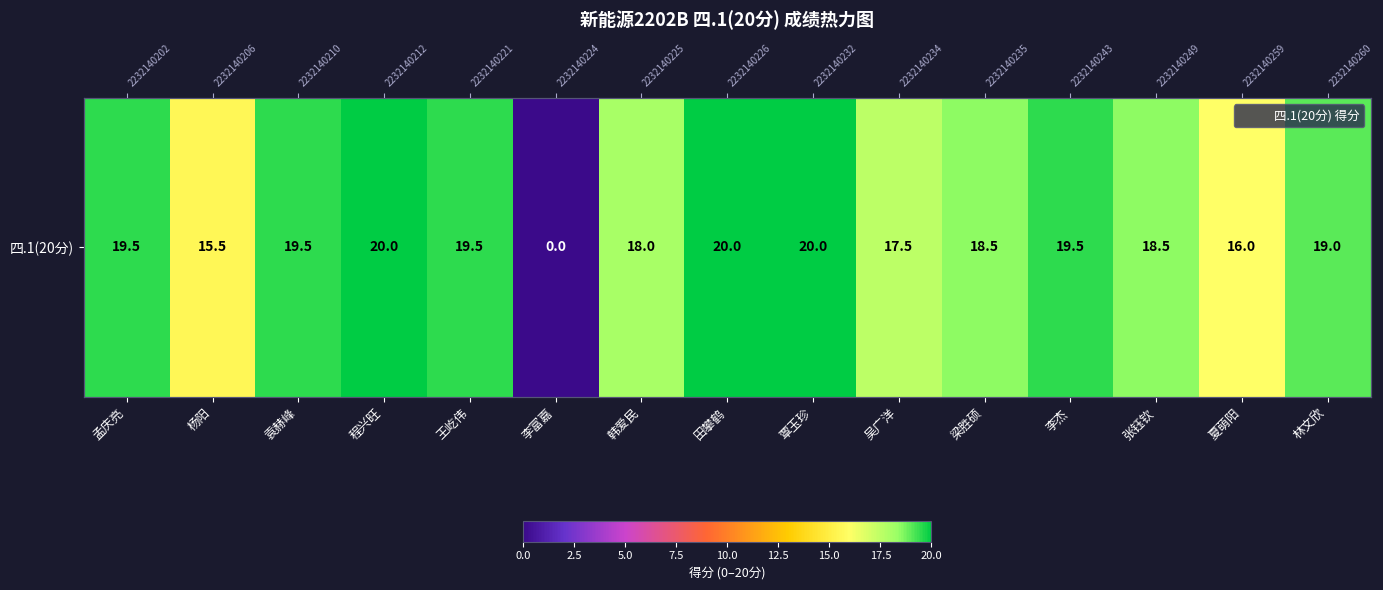

How many data points are above 19?

7